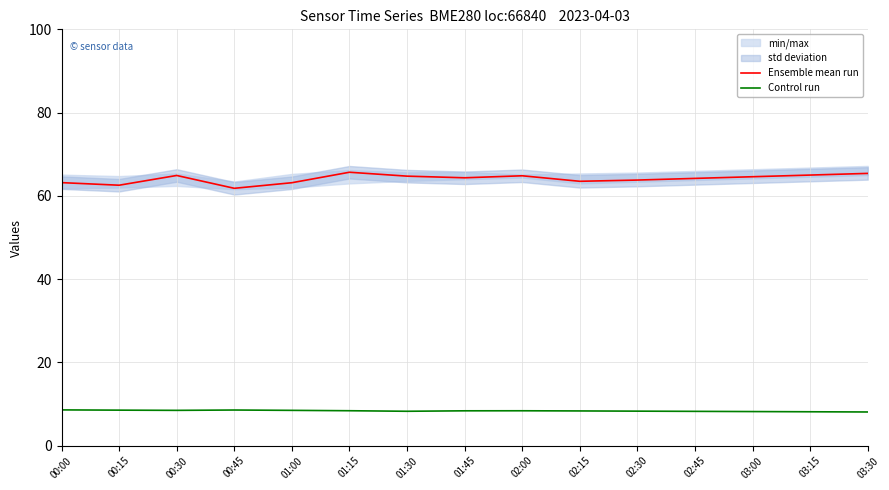

Where does the Ensemble mean run series first go above 64?

00:30